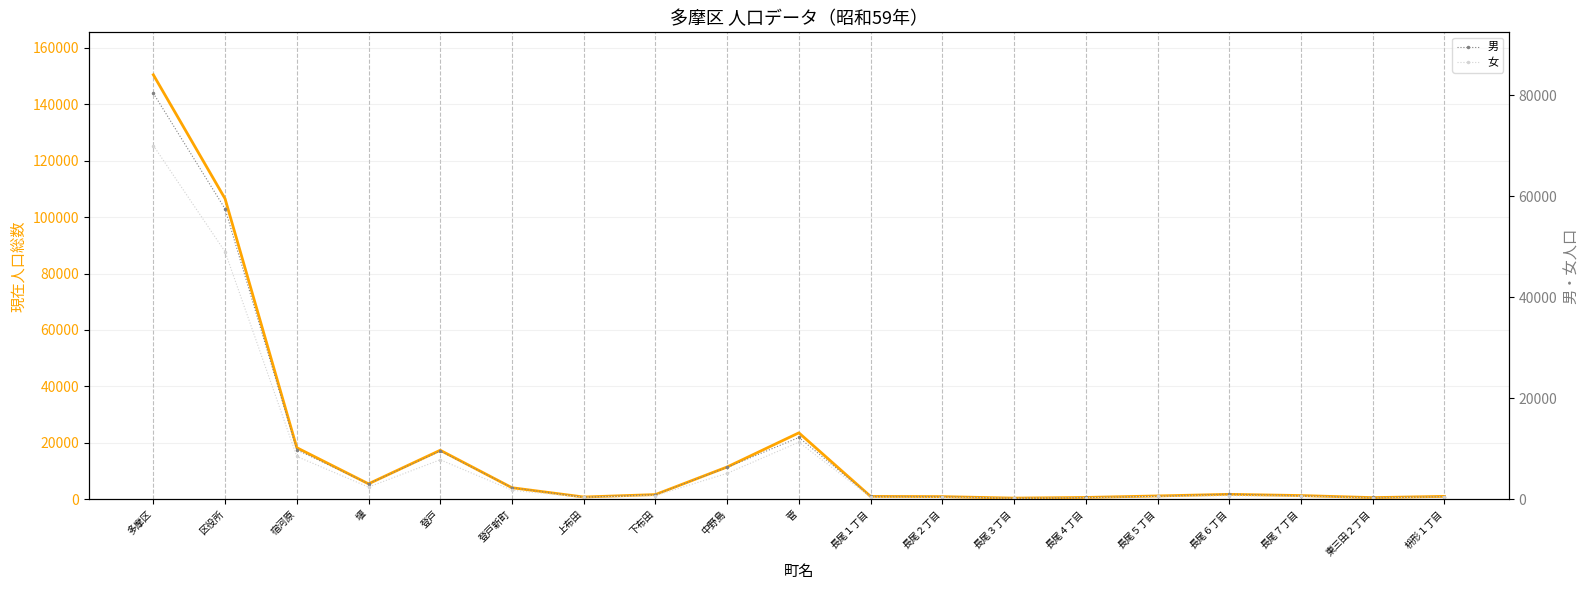

How many interior local valleys does the 女 series have?

4